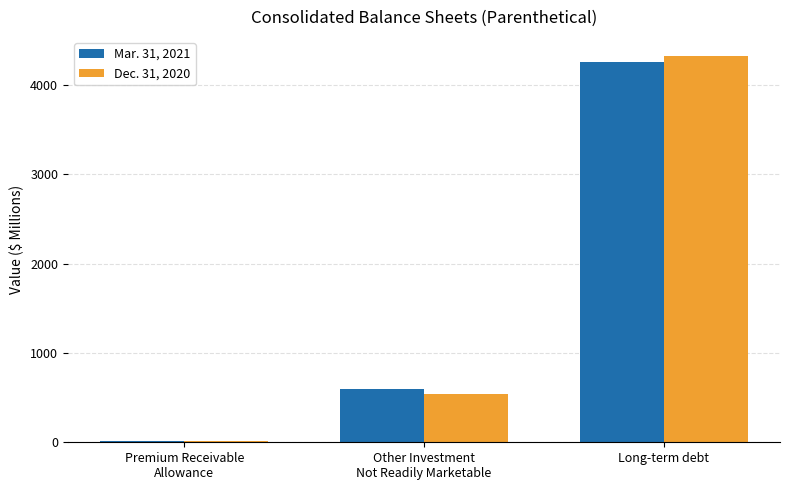

Which series changed the most between Premium Receivable
Allowance and Long-term debt?

Dec. 31, 2020